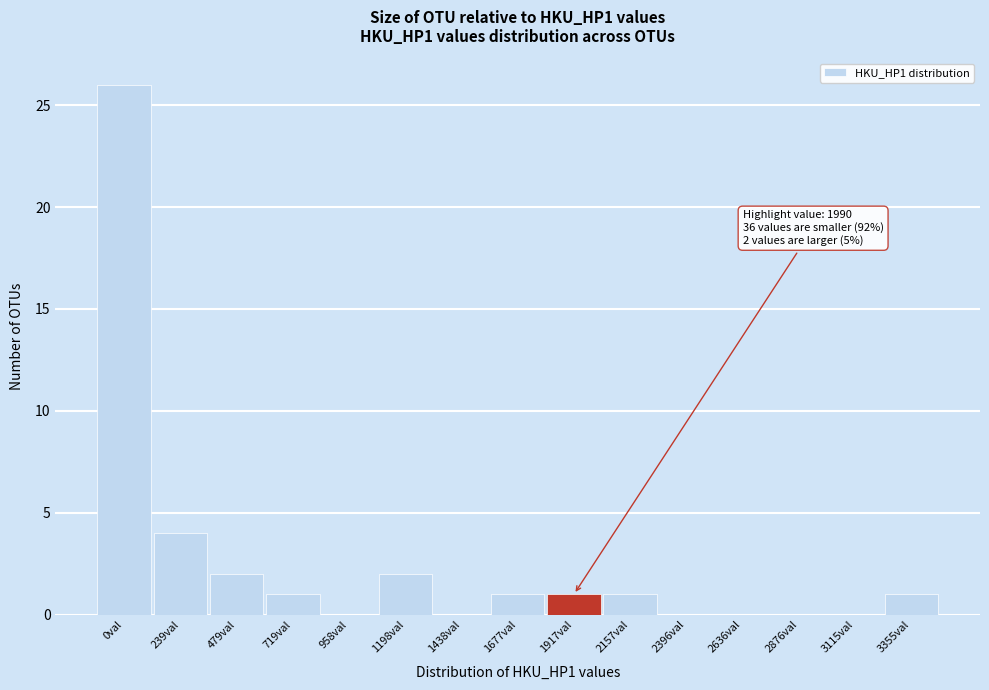

Reading right to left, list all the values displayed in this chart.

3355val=1	3115val=0	2876val=0	2636val=0	2396val=0	2157val=1	1917val=1	1677val=1	1438val=0	1198val=2	958val=0	719val=1	479val=2	239val=4	0val=26